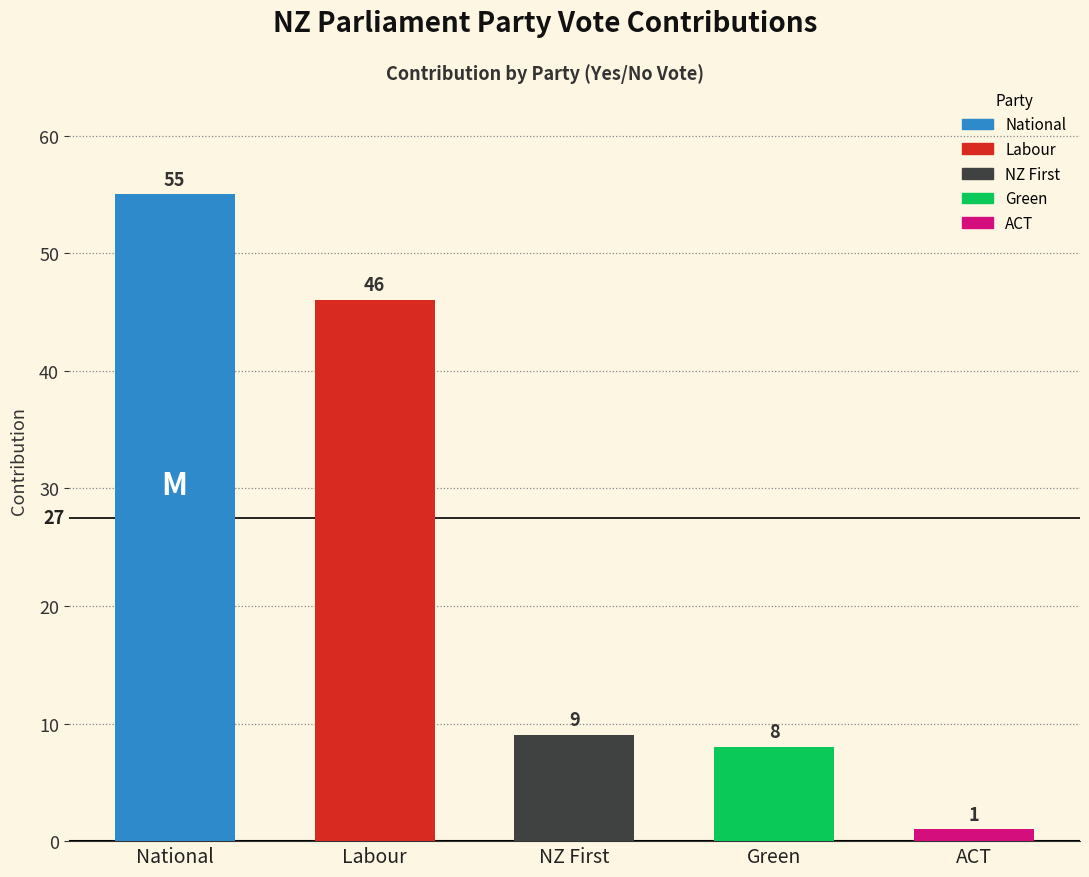

What is the difference between the maximum and second lowest values?

47